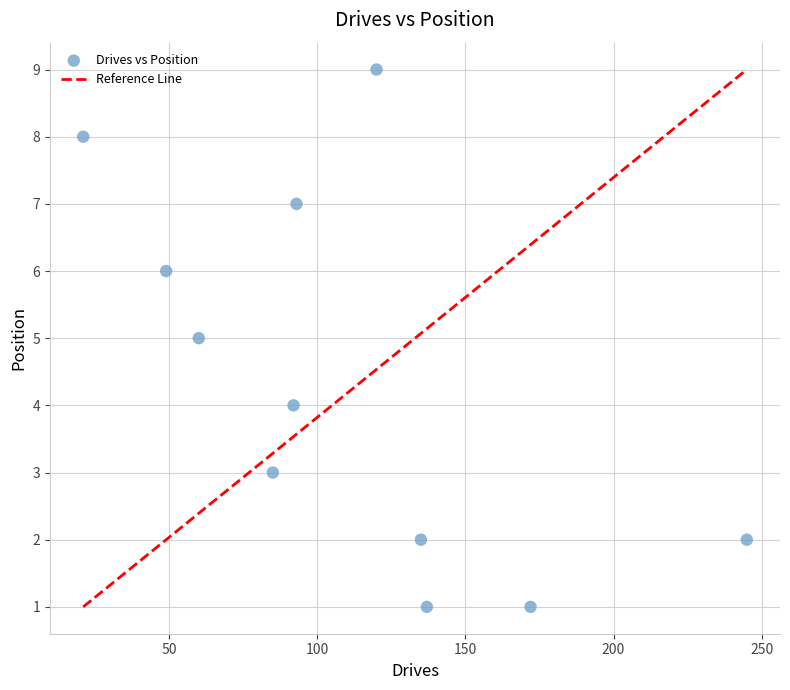

What is the average X value?

110